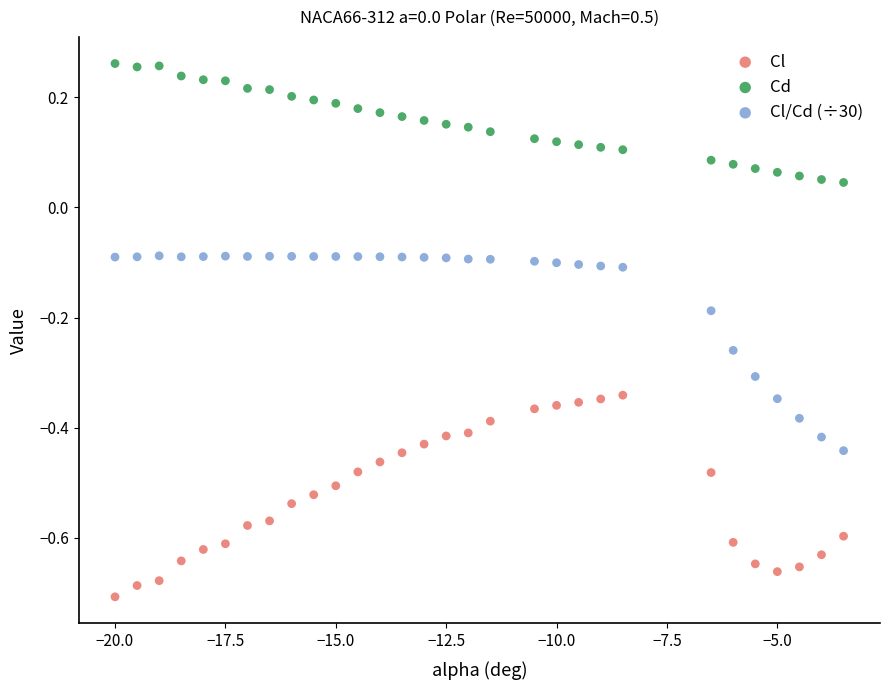

Which series contains the lowest Y value?

Cl